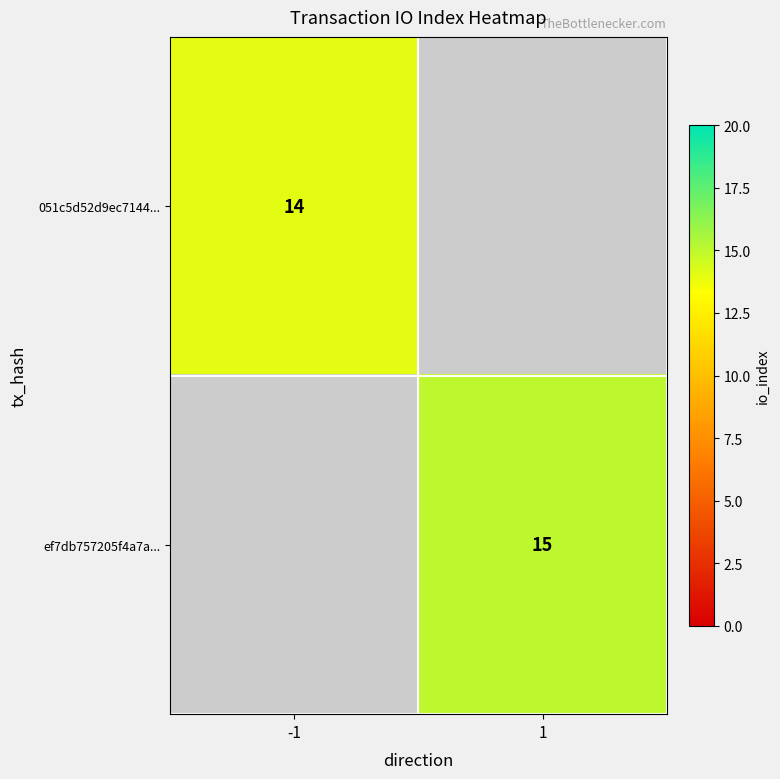

The value of ef7db757205f4a7a... at 1 is 7. True or false?

False